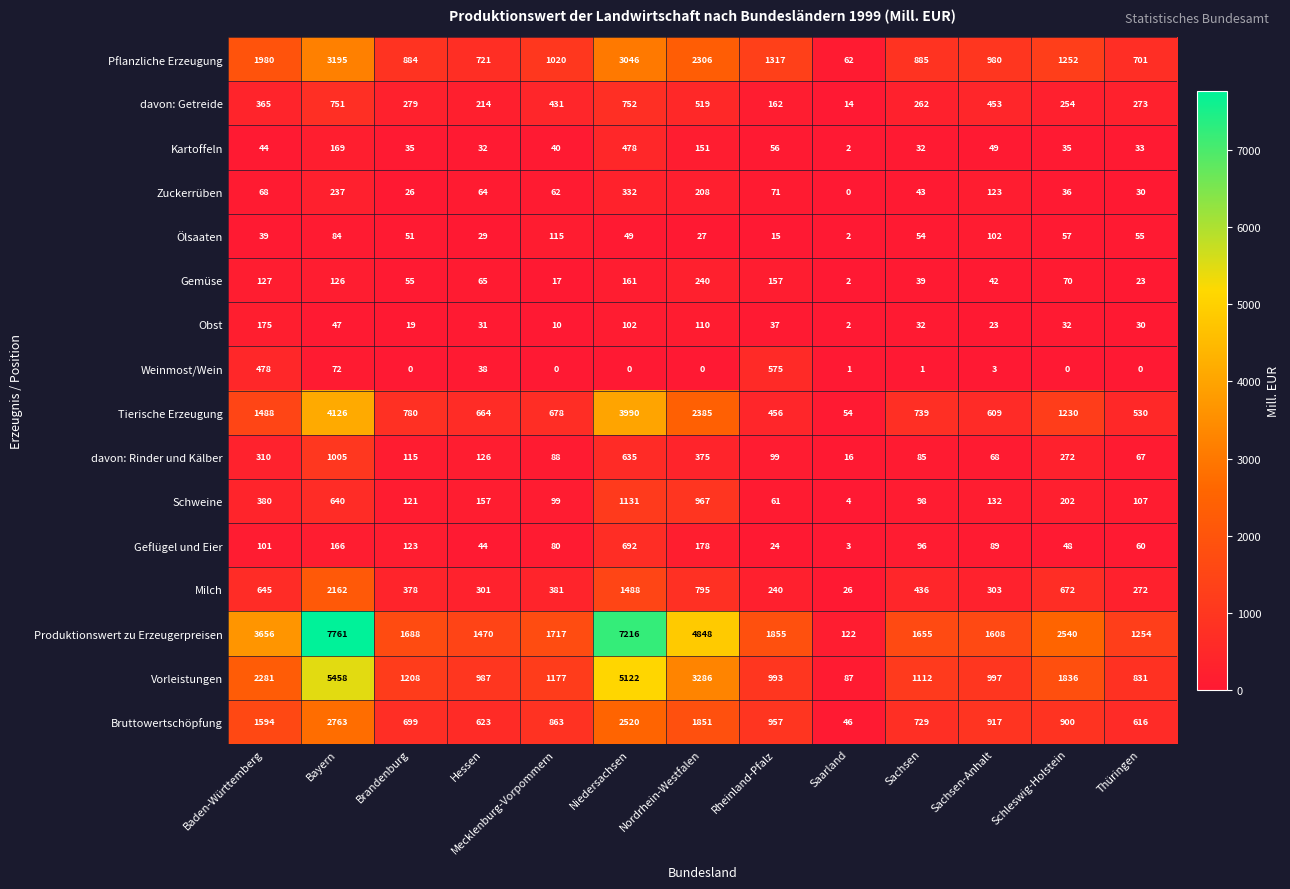

At how many categories does at least one series exceed 917?

12